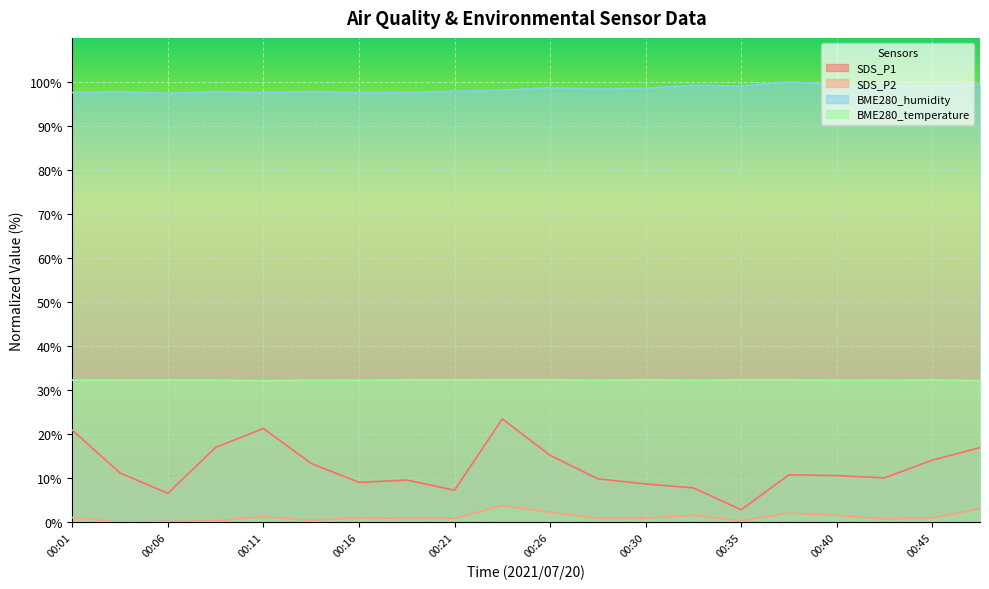

Does the chart display data point markers on the line(s)?

No